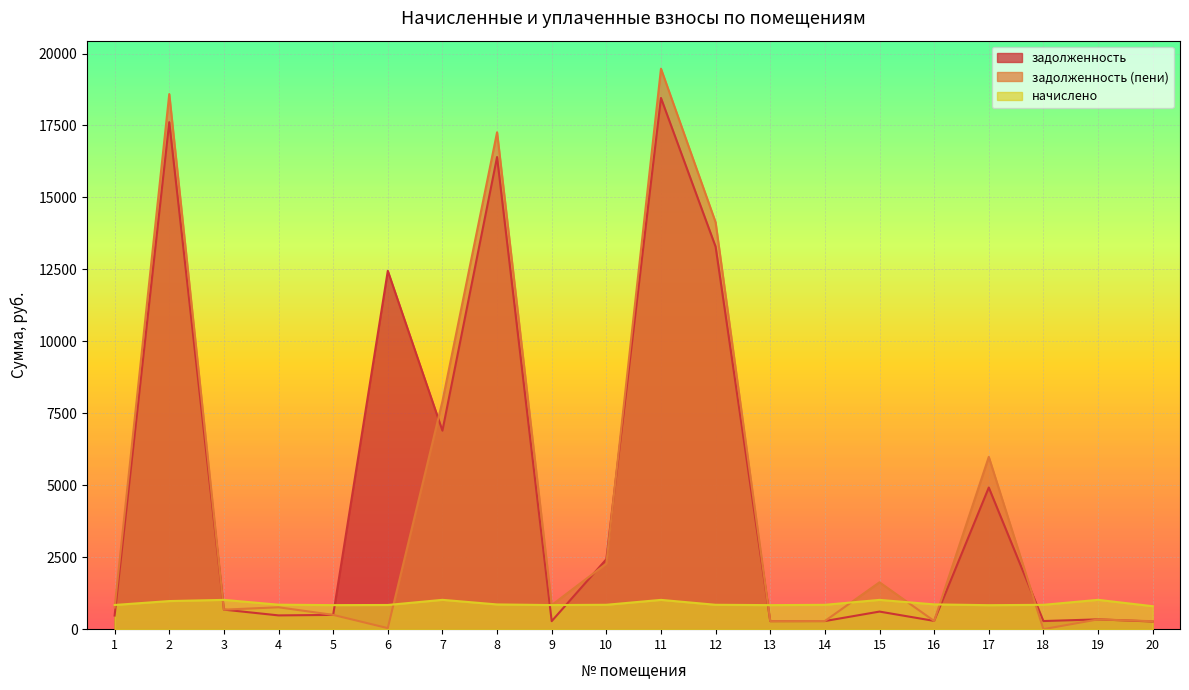

At which category is the sum across all series the highest?

11